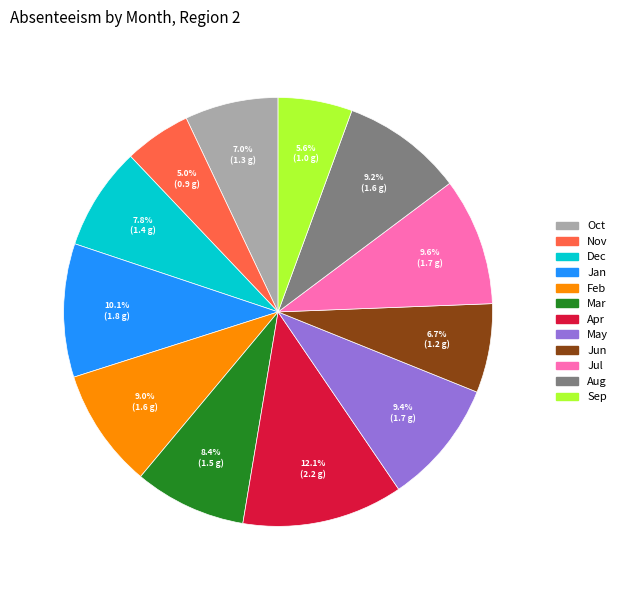

Which category has the biggest portion of the pie?

Apr